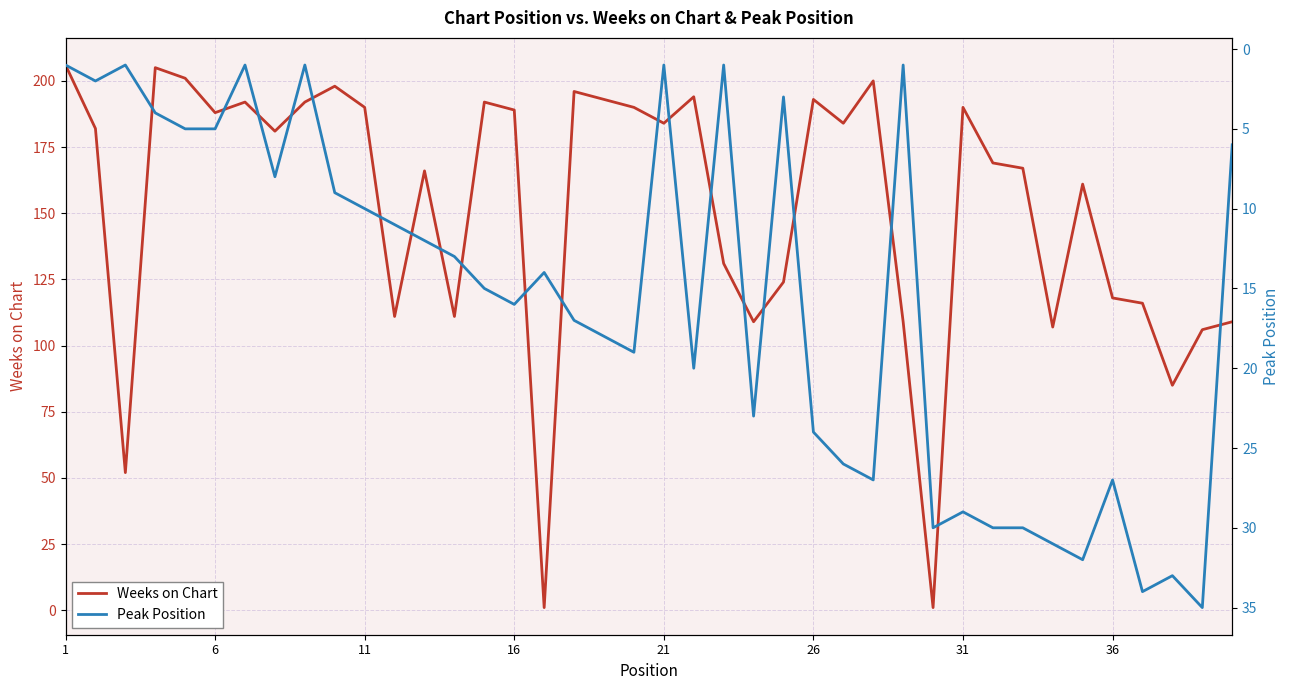

The value of Weeks on Chart at 21 is 328. True or false?

False